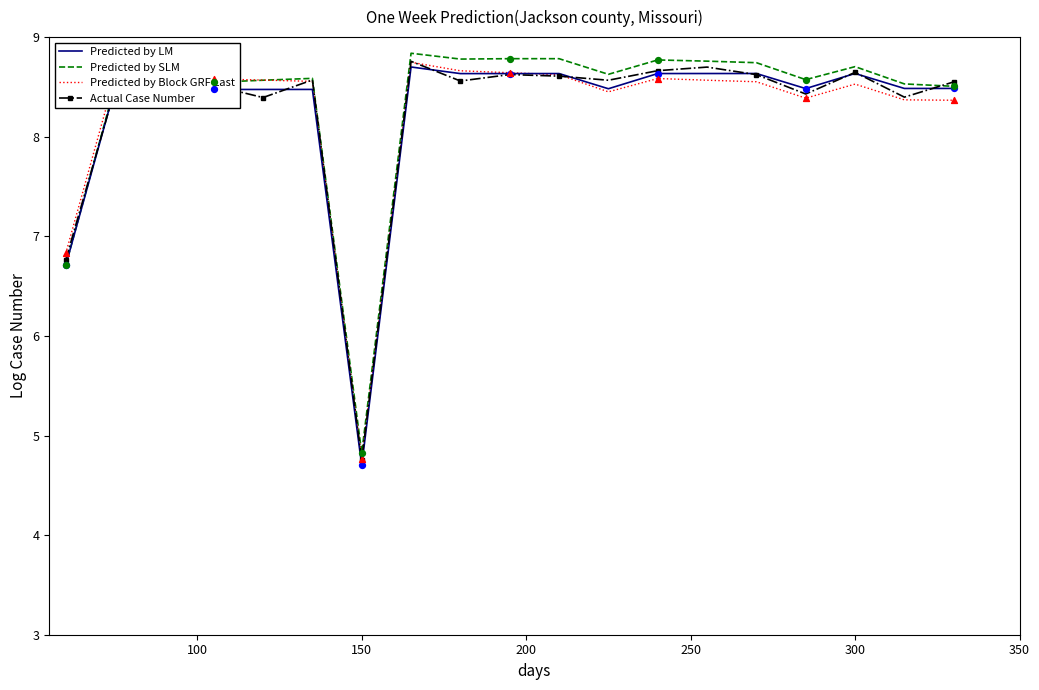

What is the highest value of the Predicted by SLM series?

8.8